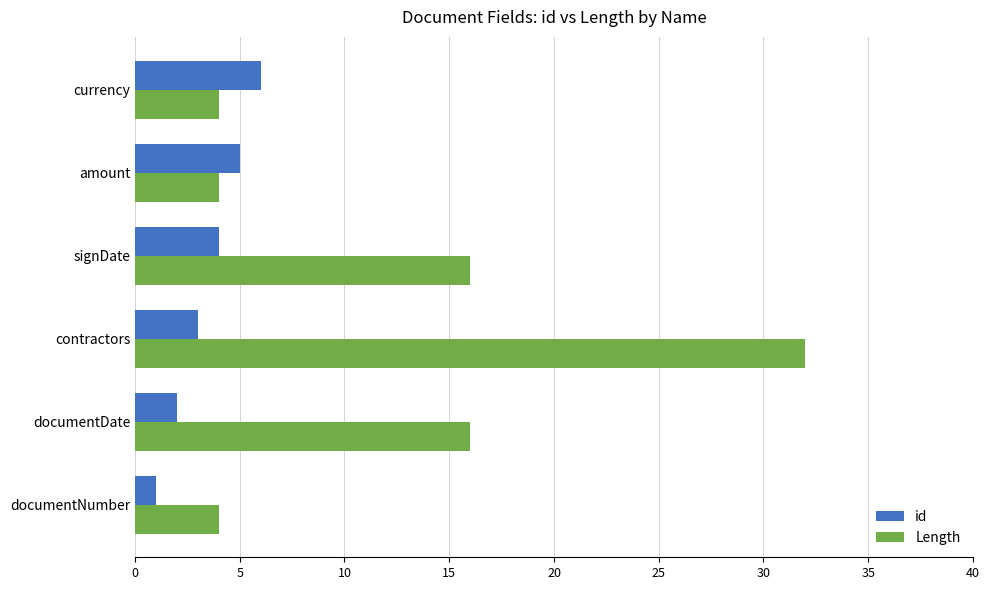

Where is id nearest to the value 3?

contractors